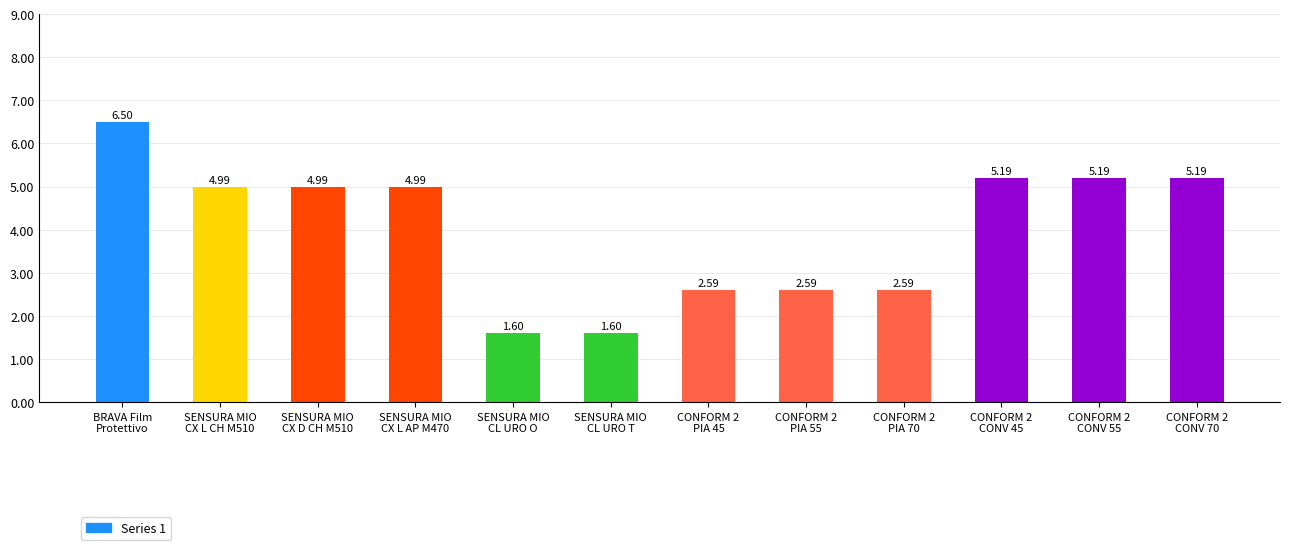

What is the difference between the second highest and minimum values?

3.6